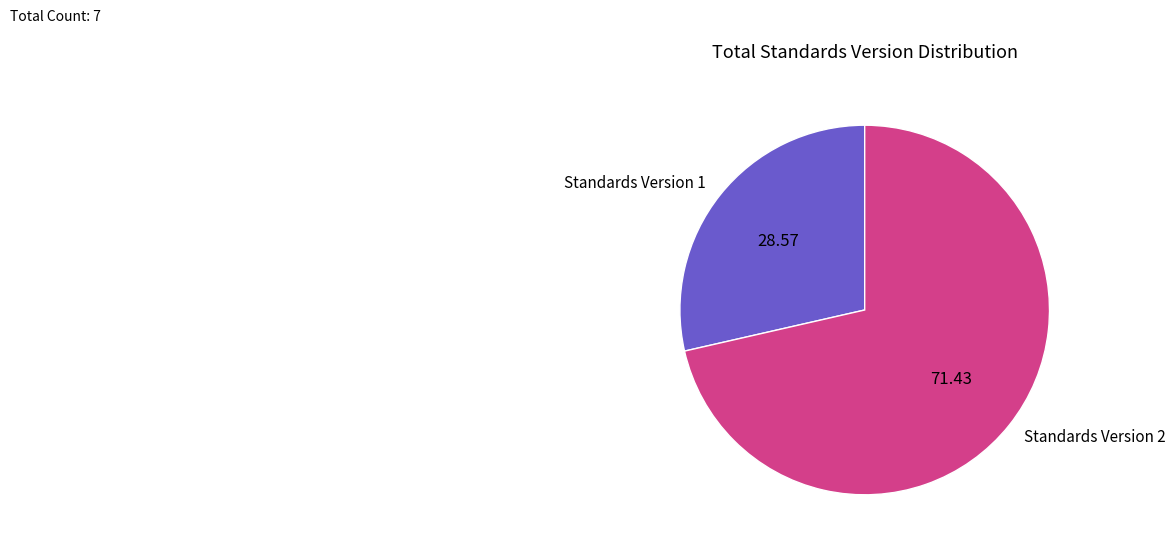

Is the sum of Standards Version 2 and Standards Version 1 greater than half?

Yes